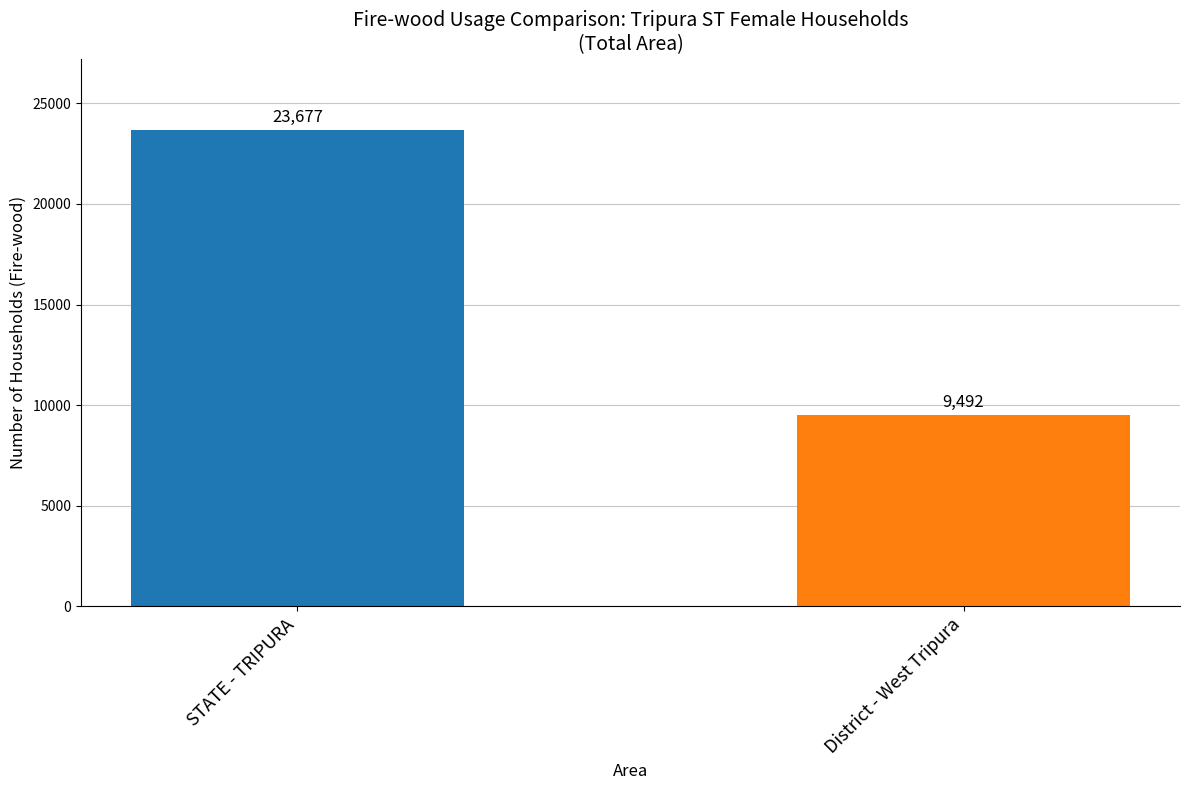

What is the greatest value displayed?

23677